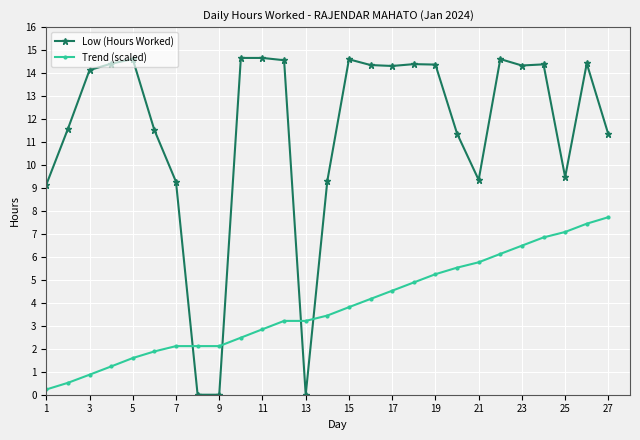

Which series has the widest spread of values?

Low (Hours Worked)